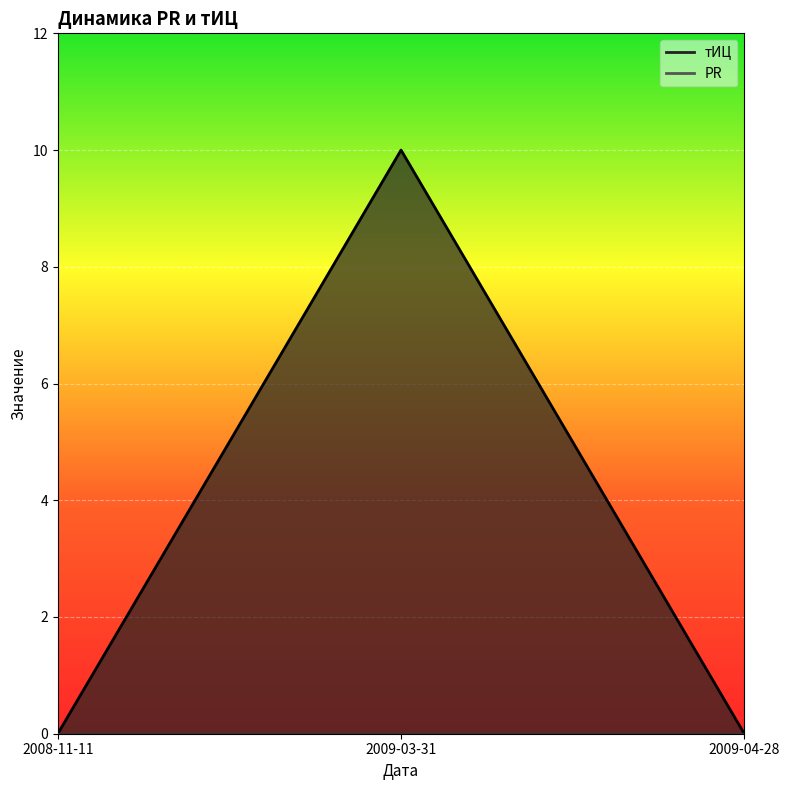

The value at 2009-04-28 is 0. True or false?

True